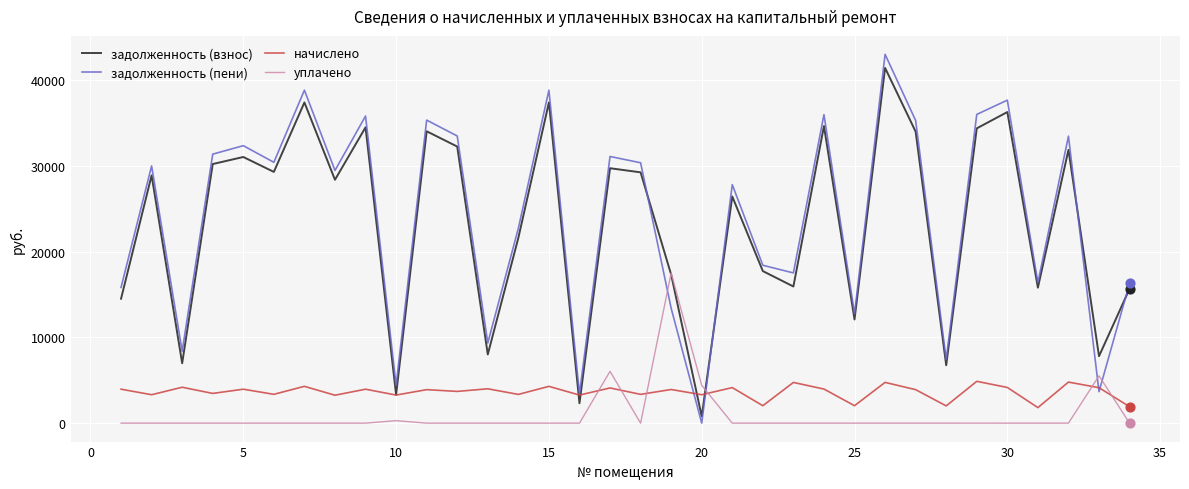

True or false: задолженность (пени) and задолженность (взнос) intersect in this chart.

True